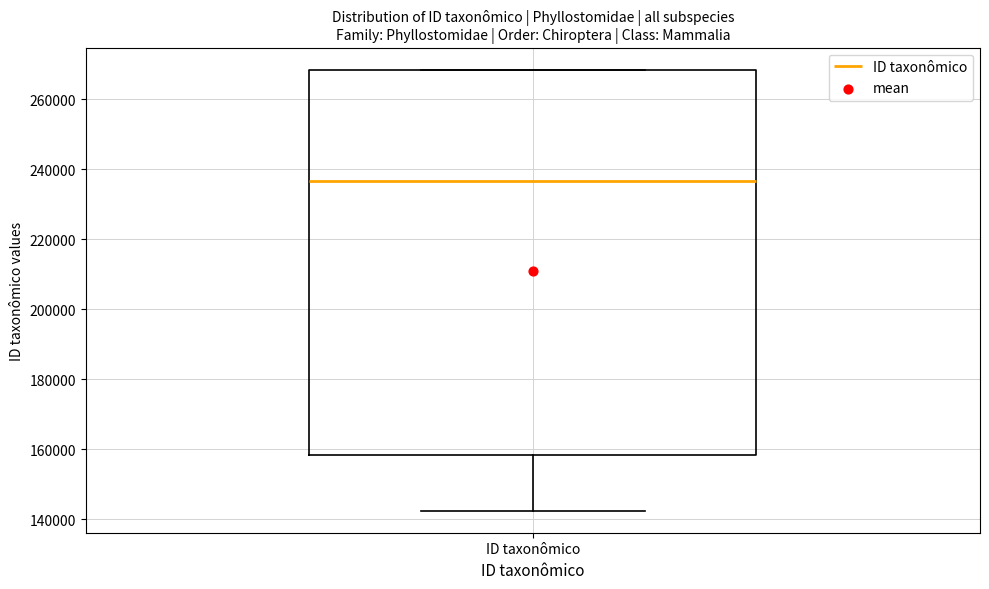

Read this box plot against the y-axis: the position of the median line, the range covered by the box, and the ends of both whiskers. The values are not printed on the chart, so give them approximately, as read against the axis.

median 236000, box 158000 to 268000, whiskers 142000 to 268000